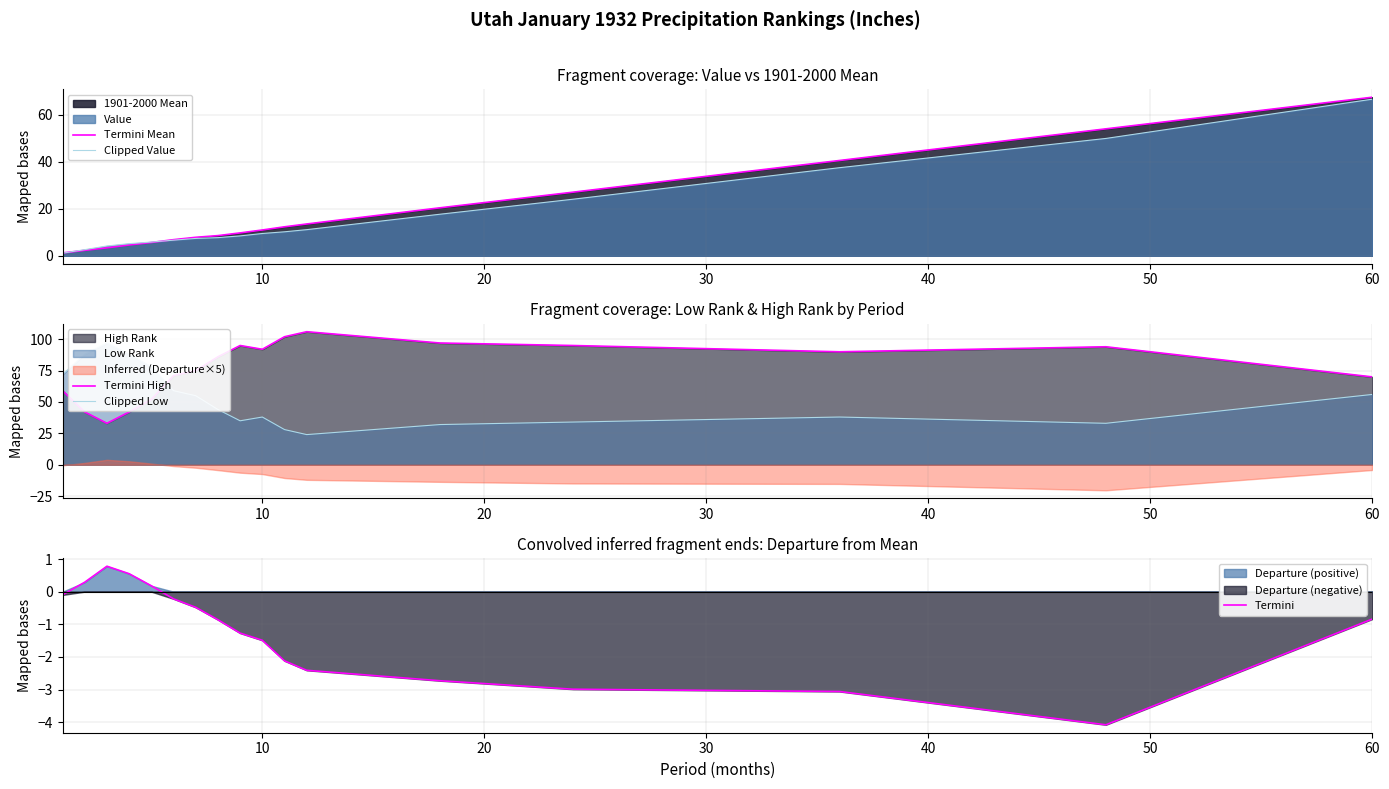

True or false: Clipped Value and Termini intersect in this chart.

False